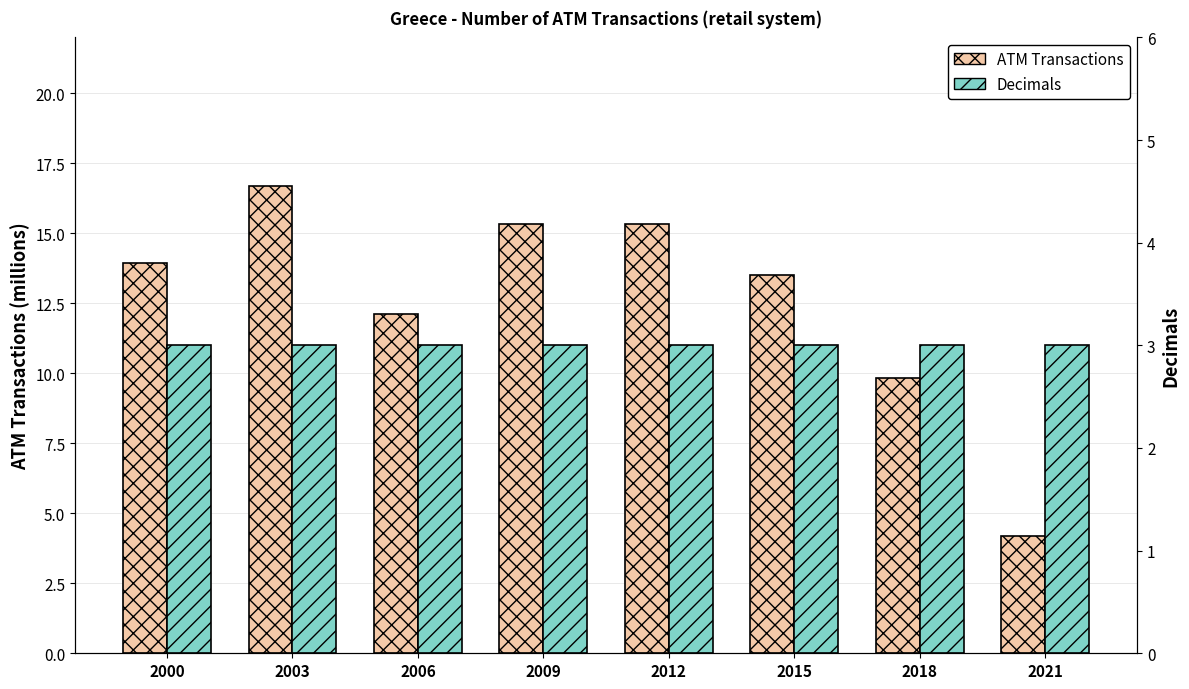

What is the greatest value displayed?

16.7